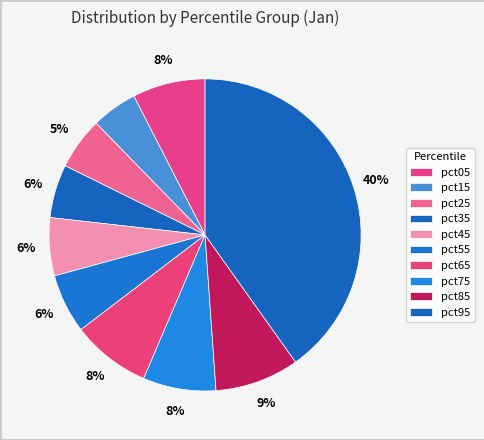

What is the smallest slice in the pie chart?

pct15